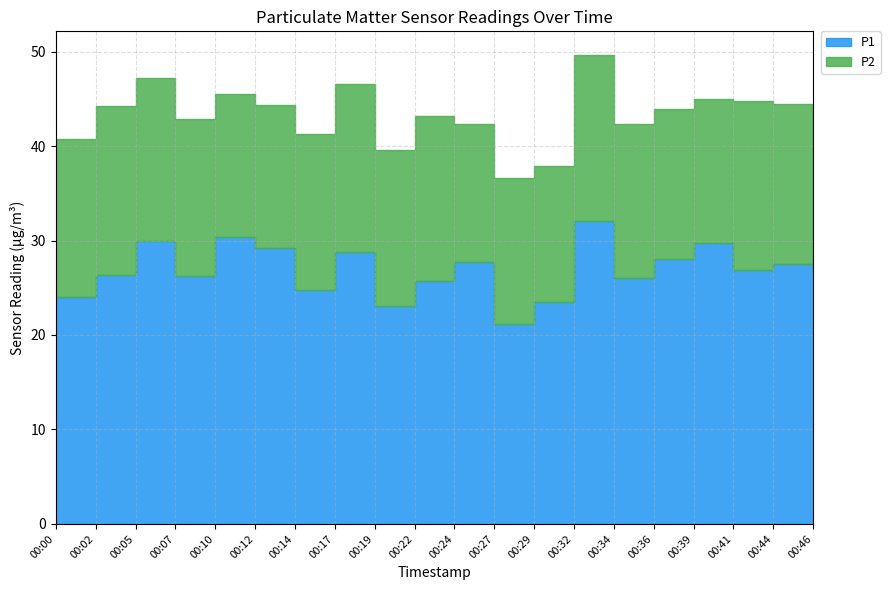

What is the value of the P1 point at the 14th from the left?

32.1